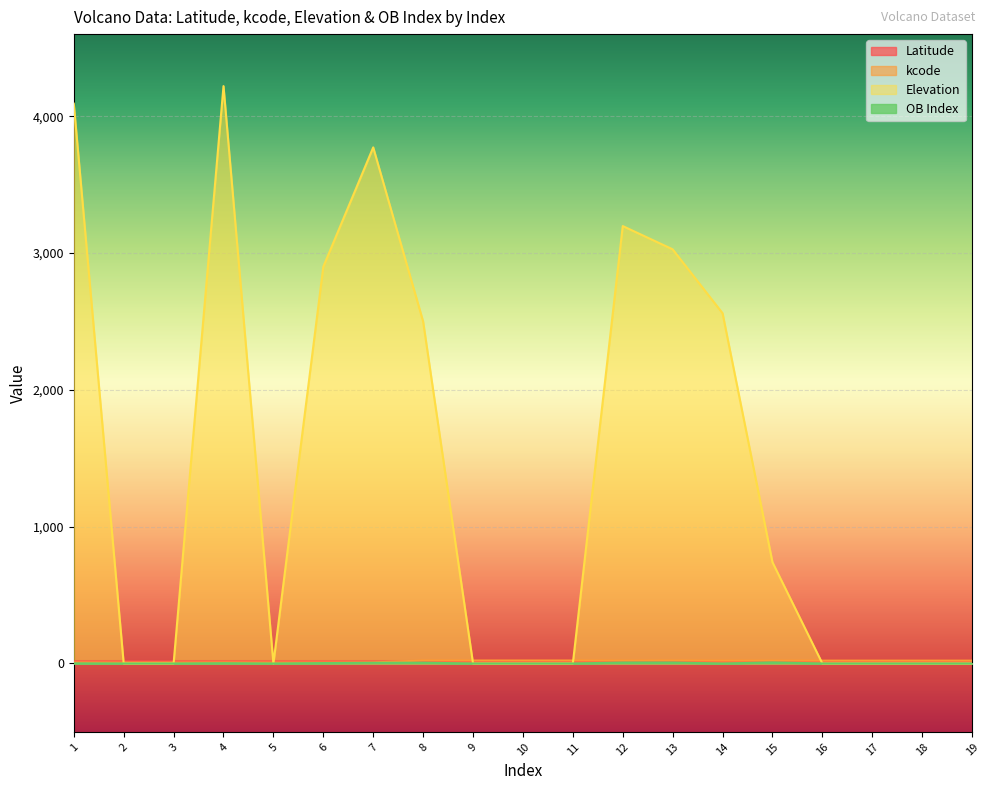

After their last crossing, which series has the higher values: Latitude or kcode?

kcode